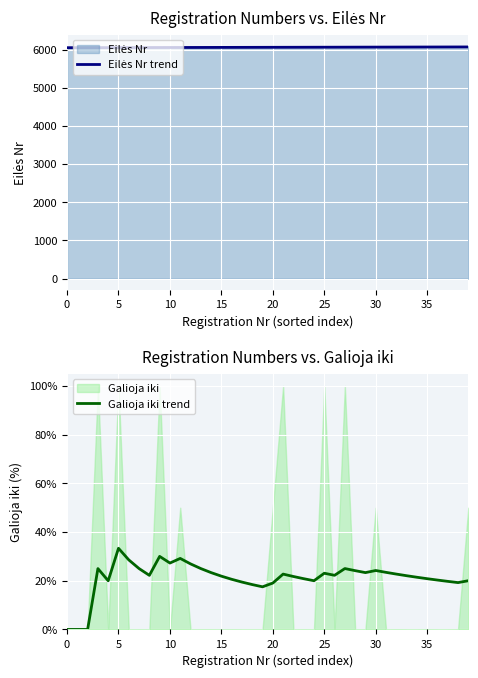

What is the label of the 24th point from the right?

16